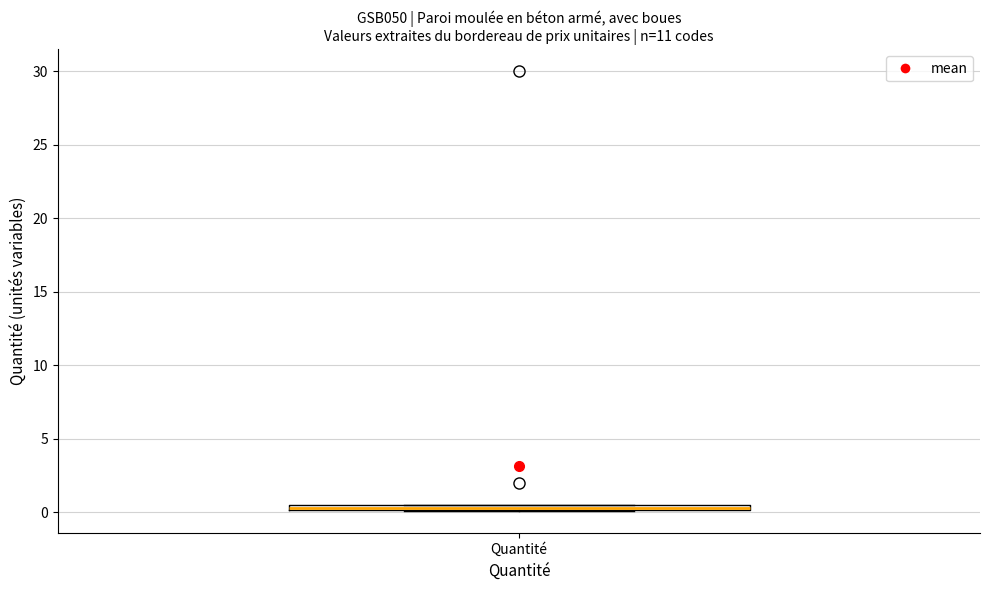

Where is the upper edge of the box for Quantité on the y-axis? The values are not printed on the chart, so give them approximately, as read against the axis.

0.5